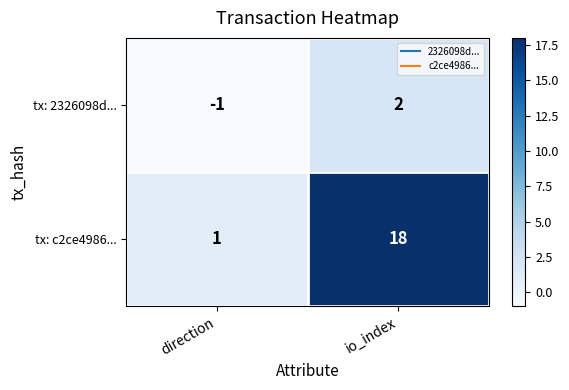

Reading left to right, extract all data points from this chart.

tx: 2326098d...: direction=-1	io_index=2
tx: c2ce4986...: direction=1	io_index=18